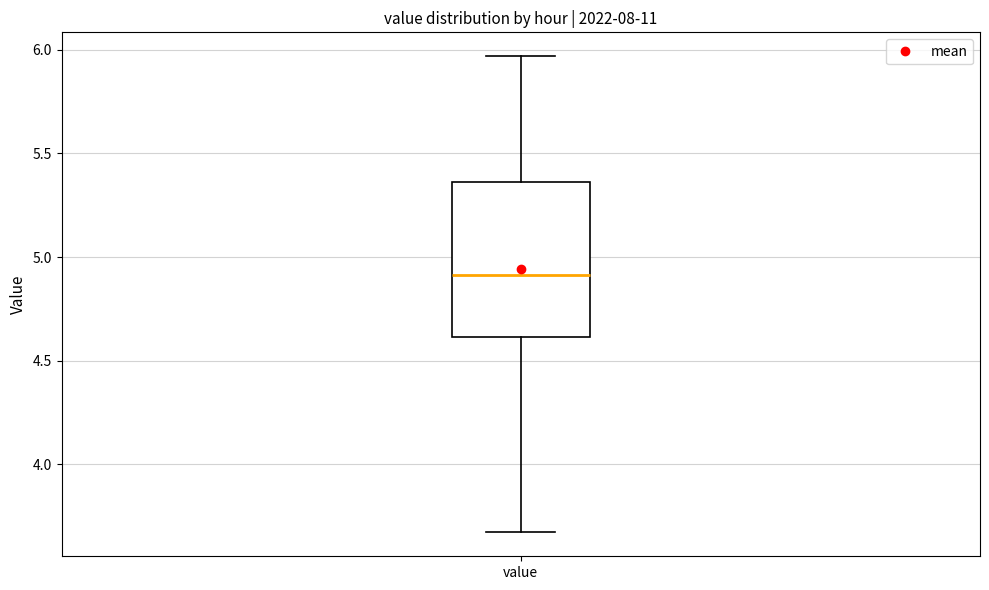

Read this box plot against the y-axis: the position of the median line, the range covered by the box, and the ends of both whiskers. The values are not printed on the chart, so give them approximately, as read against the axis.

median 4.90, box 4.60 to 5.35, whiskers 3.65 to 5.95